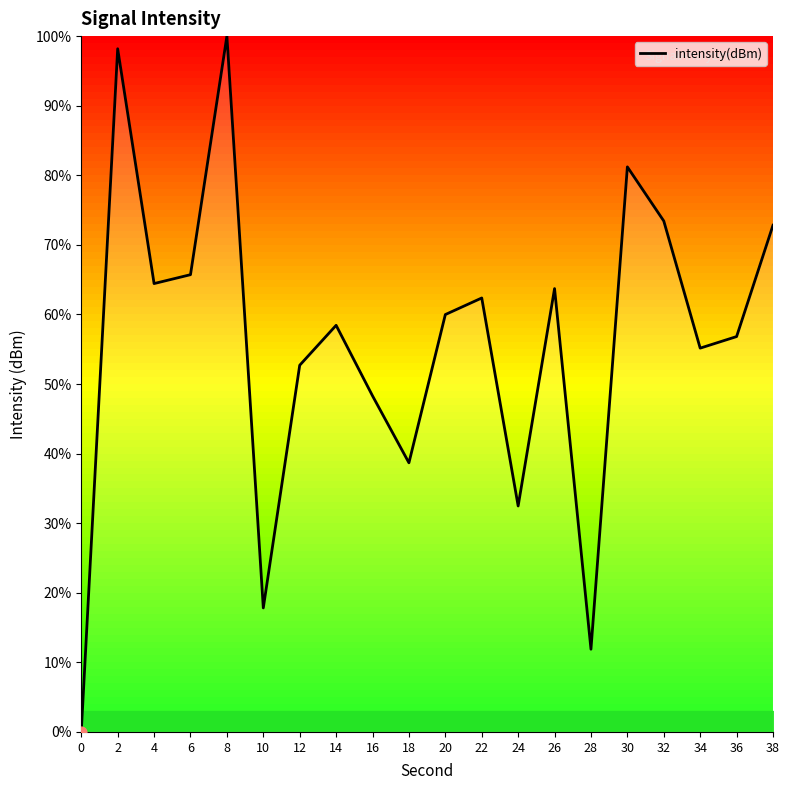

What is the change in value from 20 to 26?

+3.7